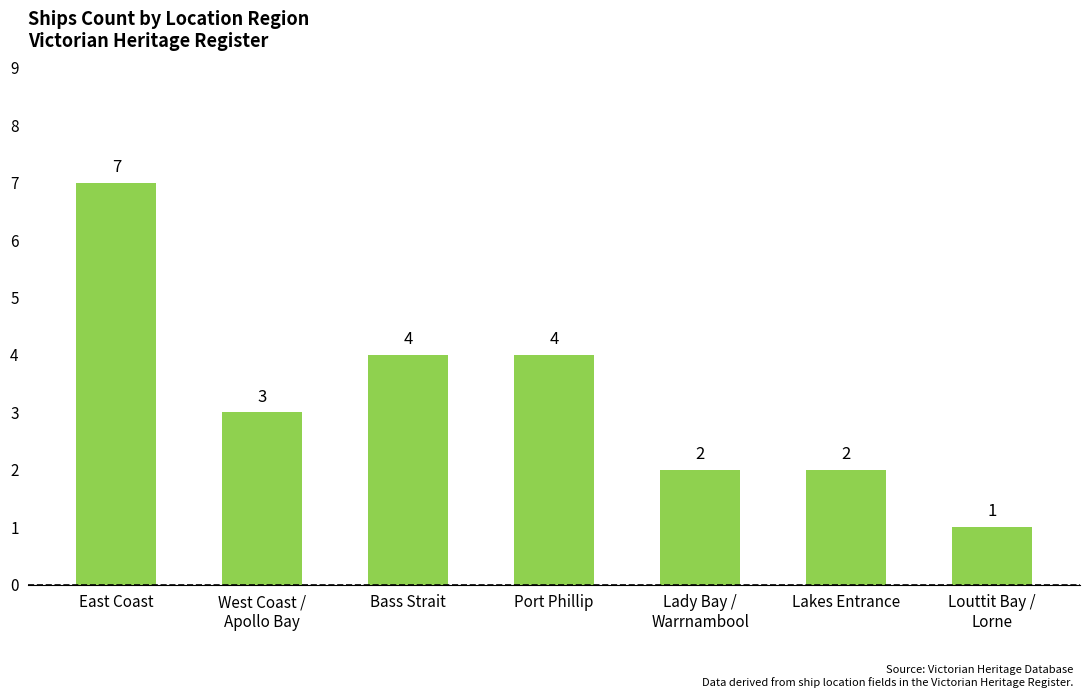

The value at East Coast is 10. True or false?

False